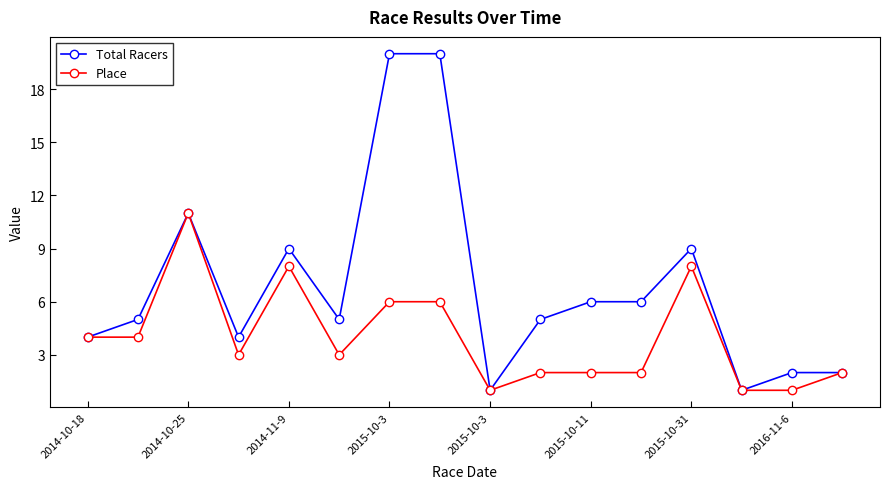

At how many categories does at least one series exceed 10?

3